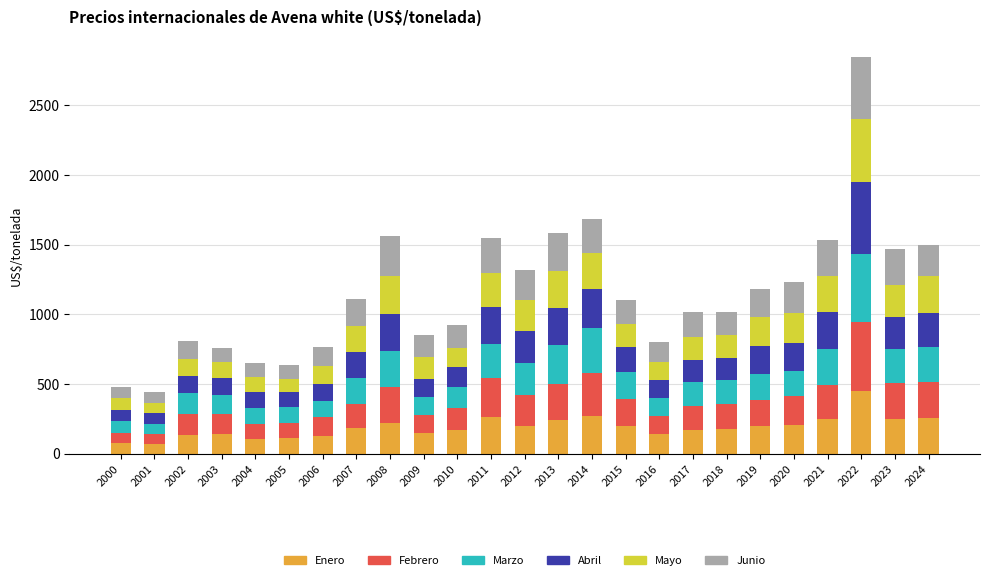

What is the lowest value of the Enero series?

73.2